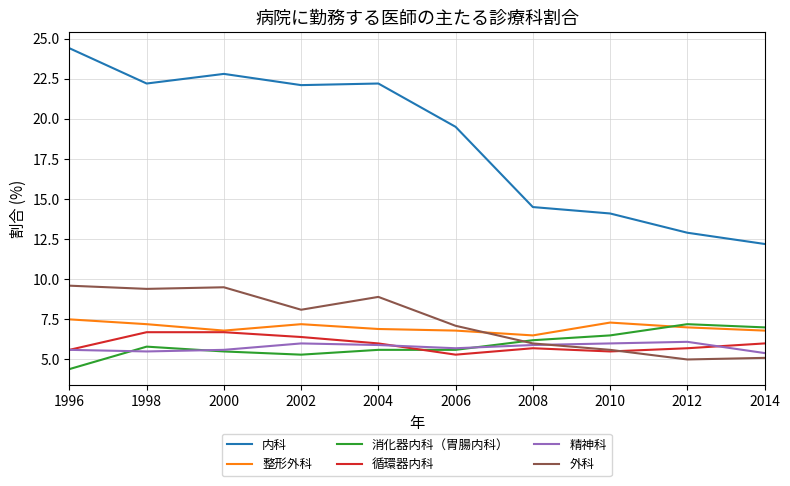

Reading left to right, transcribe all the data shown in this chart.

内科: 1996=24.4	1998=22.2	2000=22.8	2002=22.1	2004=22.2	2006=19.5	2008=14.5	2010=14.1	2012=12.9	2014=12.2
整形外科: 1996=7.5	1998=7.2	2000=6.8	2002=7.2	2004=6.9	2006=6.8	2008=6.5	2010=7.3	2012=7.0	2014=6.8
消化器内科（胃腸内科）: 1996=4.4	1998=5.8	2000=5.5	2002=5.3	2004=5.6	2006=5.6	2008=6.2	2010=6.5	2012=7.2	2014=7.0
循環器内科: 1996=5.6	1998=6.7	2000=6.7	2002=6.4	2004=6.0	2006=5.3	2008=5.7	2010=5.5	2012=5.7	2014=6.0
精神科: 1996=5.6	1998=5.5	2000=5.6	2002=6.0	2004=5.9	2006=5.7	2008=5.9	2010=6.0	2012=6.1	2014=5.4
外科: 1996=9.6	1998=9.4	2000=9.5	2002=8.1	2004=8.9	2006=7.1	2008=6.0	2010=5.6	2012=5.0	2014=5.1